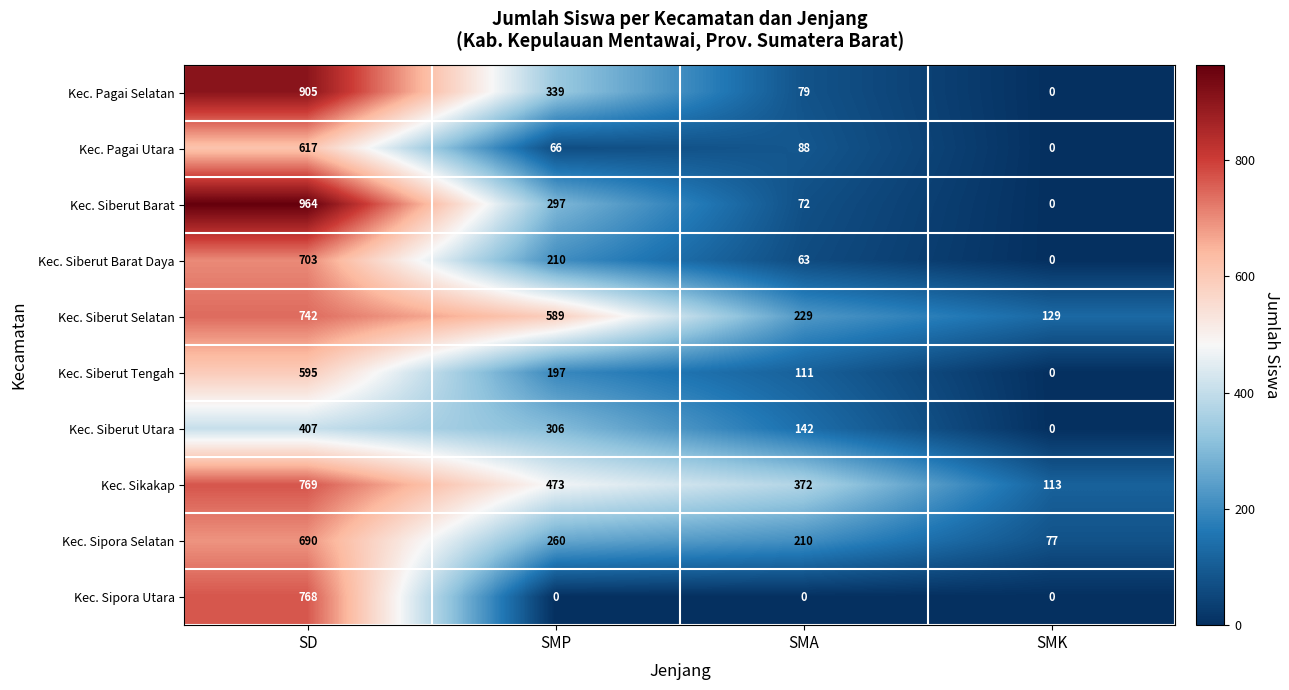

What is the difference between the second highest and second lowest values in the Kec. Sikakap series?

101